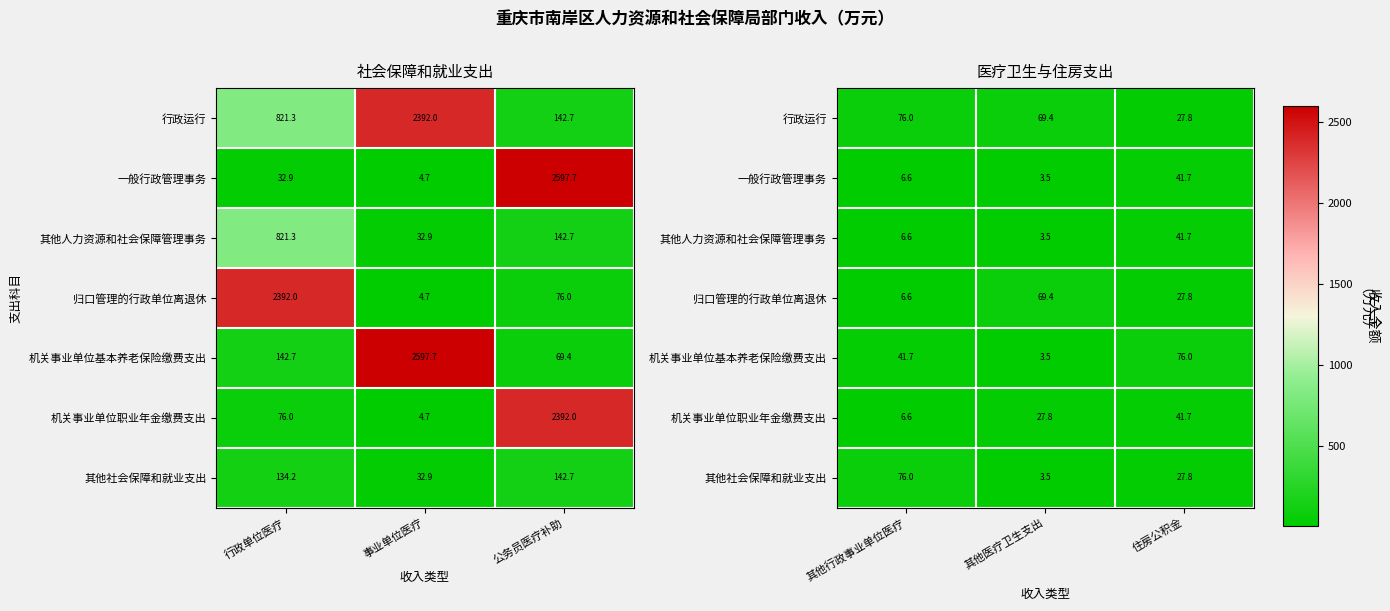

Is the value of 机关事业单位职业年金缴费支出 at 其他医疗卫生支出 greater than the value of 一般行政管理事务 at 住房公积金?

No